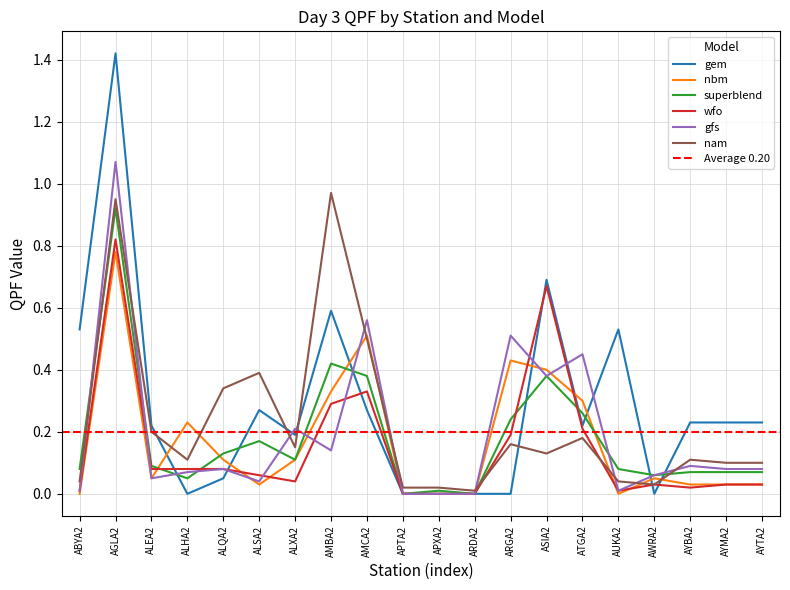

Which series has the largest total across all categories?

gem